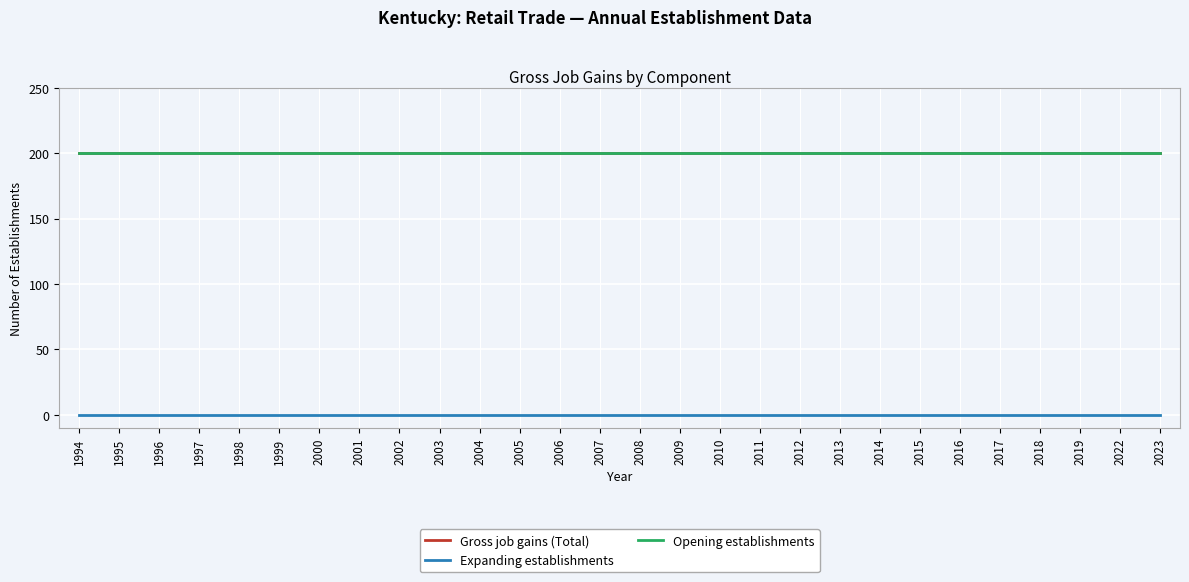

Does the chart have visible grid lines?

Yes